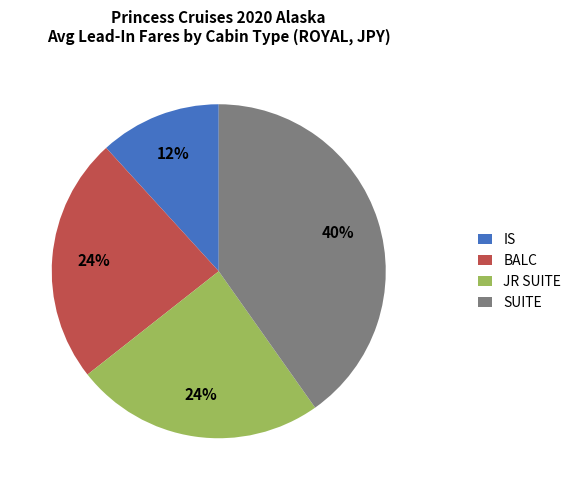

Which category has the biggest portion of the pie?

SUITE